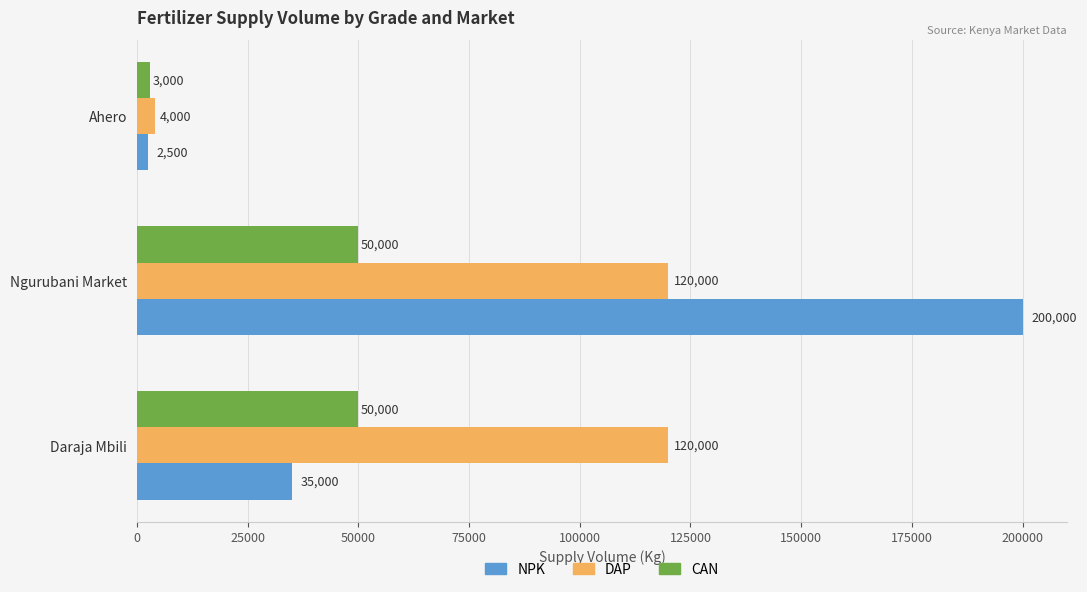

Which series has the largest range (max minus min)?

NPK